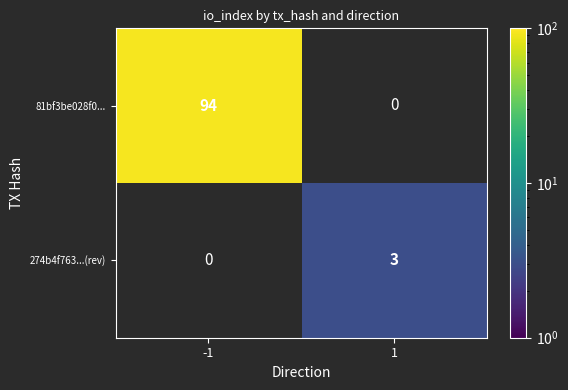

True or false: 81bf3be028f0... has a value of 44 at -1.

False